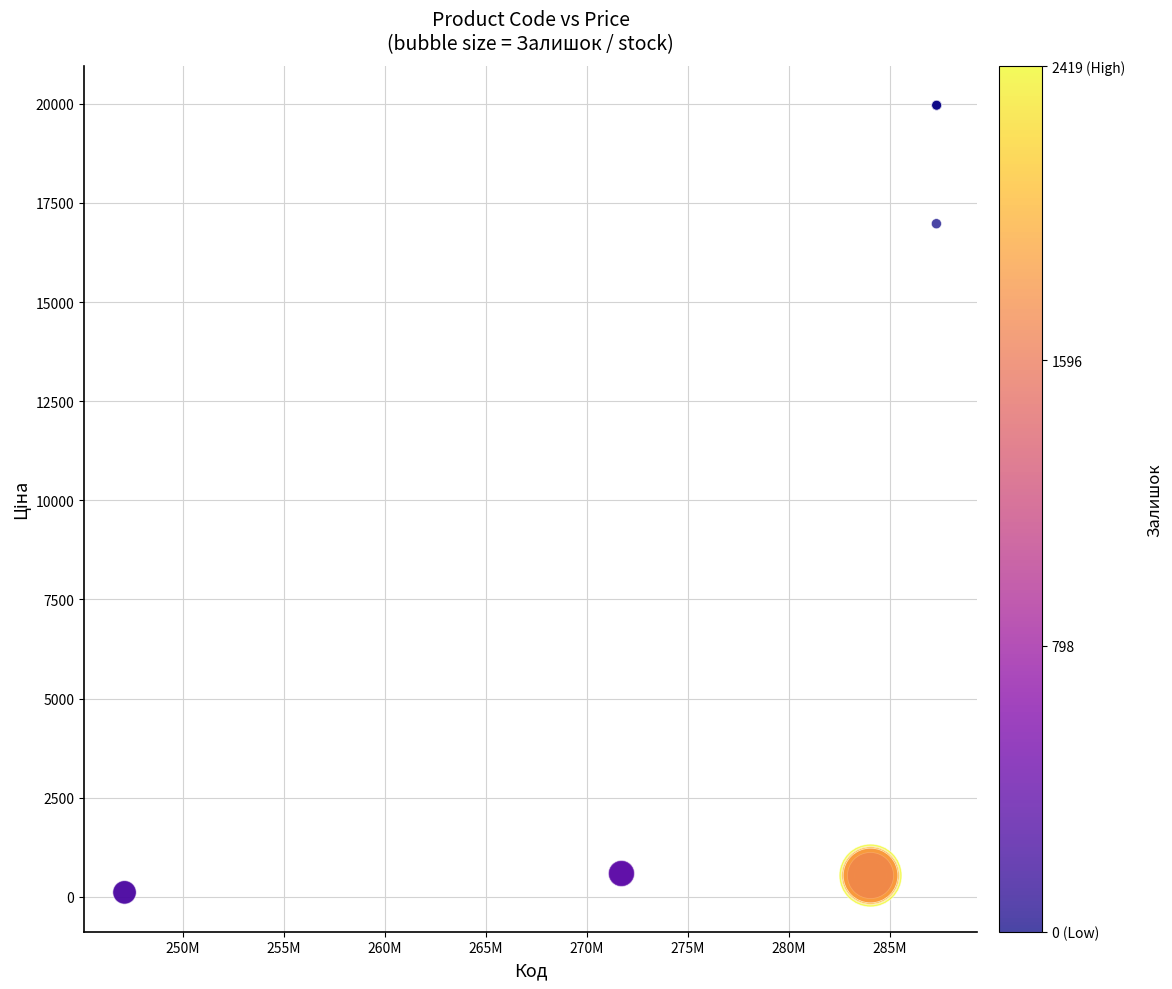

What Y value in the scatter plot is closest to 10039?

16976.3